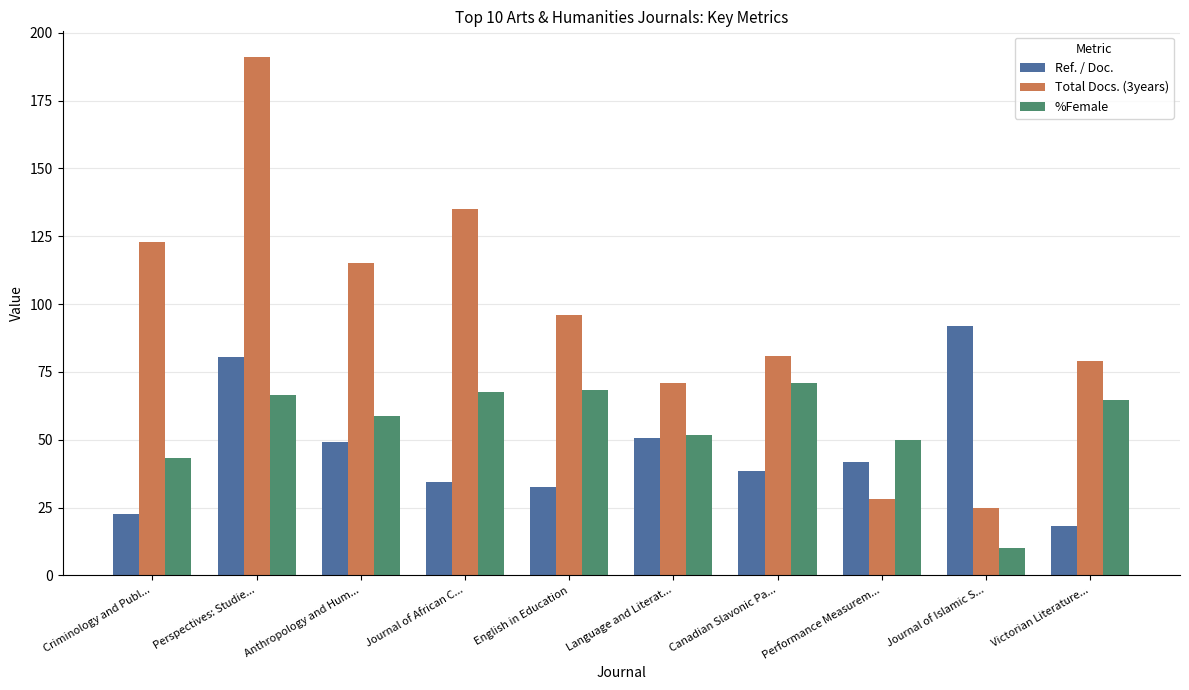

What is the greatest value displayed?

191.0